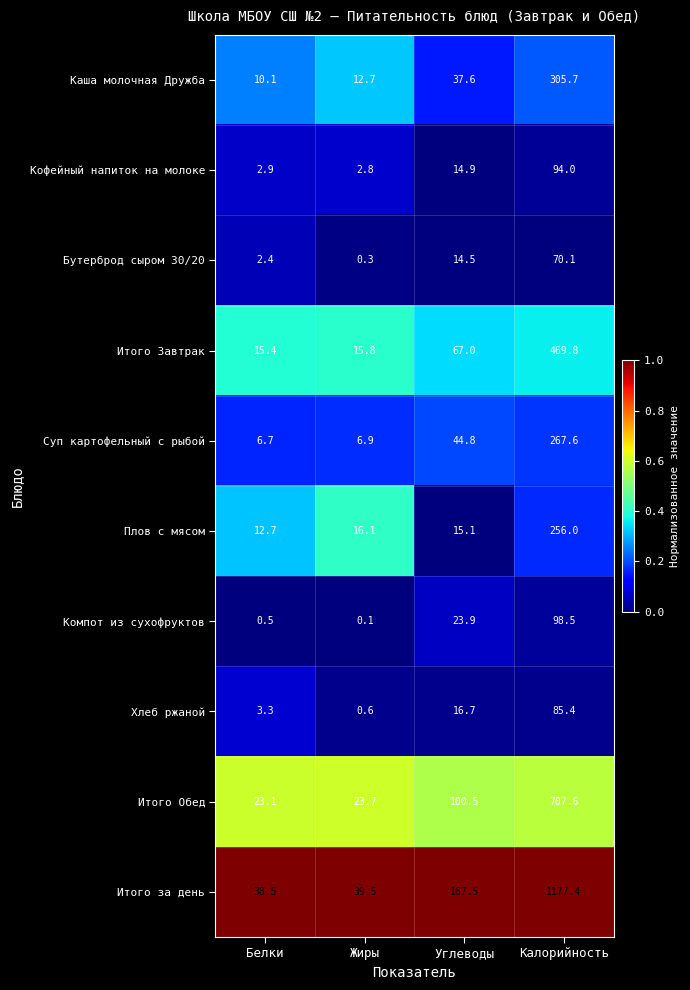

What is the spread (max minus min) of values at Белки?

38.0